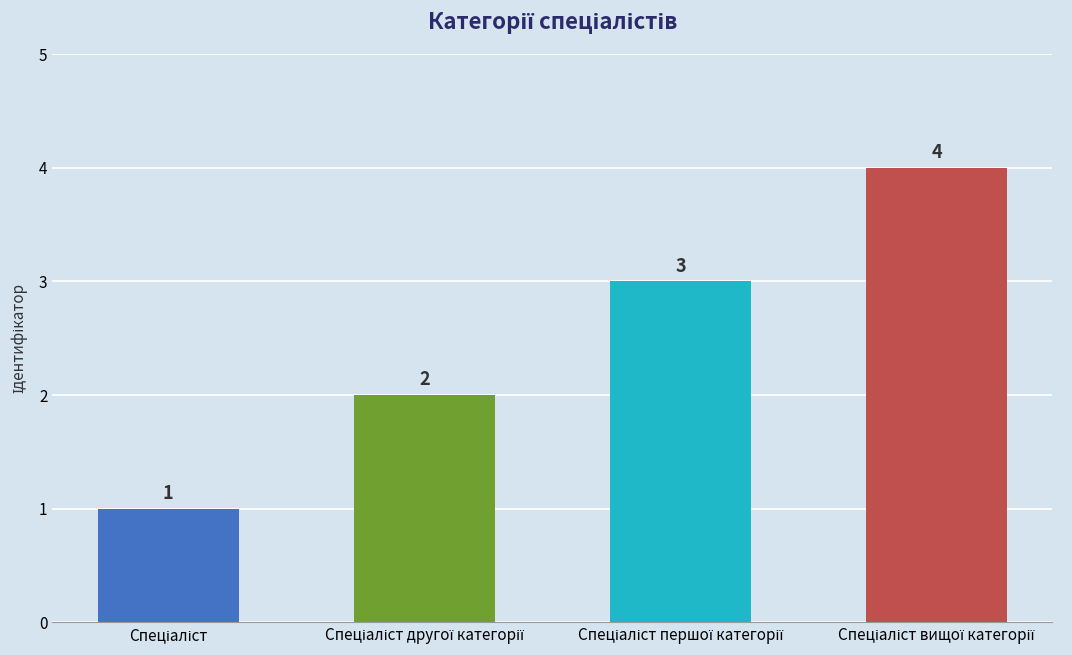

Count the number of categories in the chart.

4